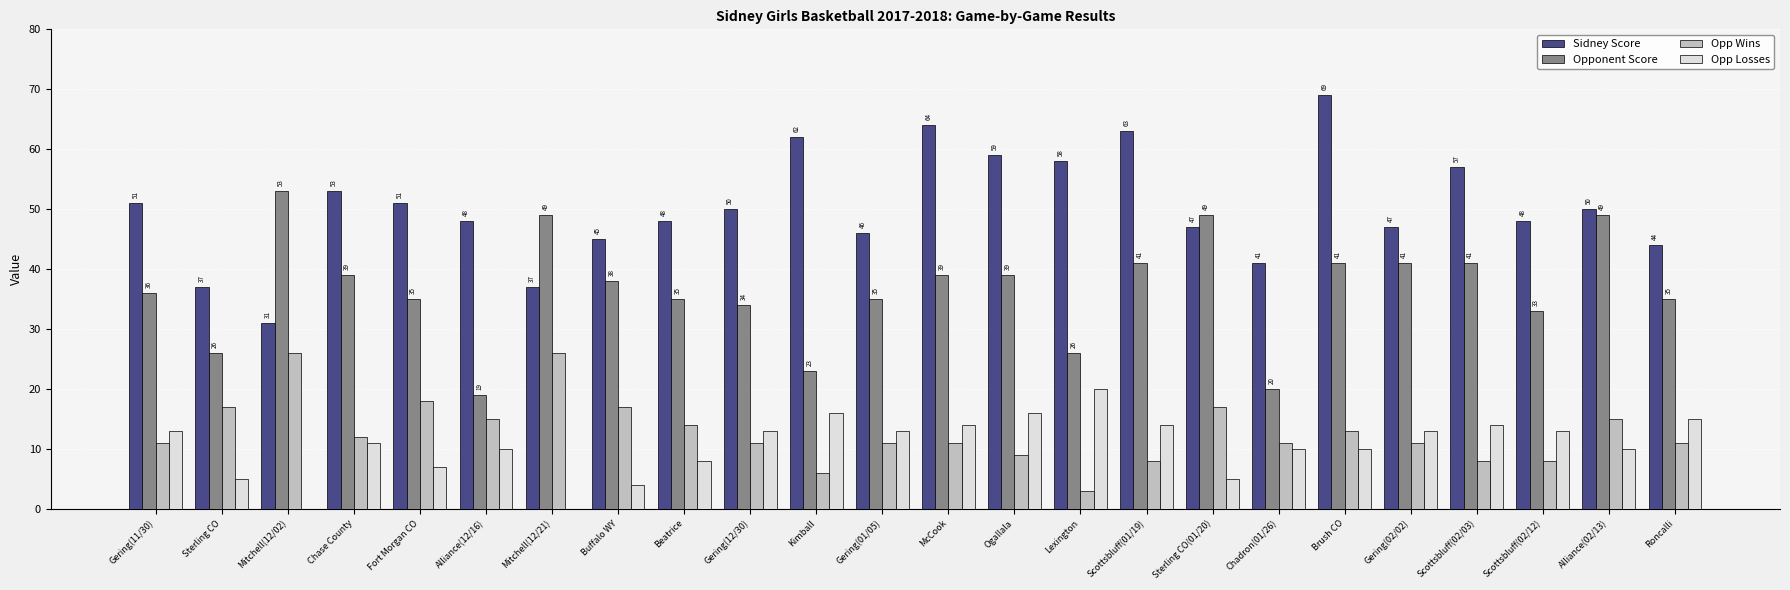

What is the sum of all Sidney Score values?

1206